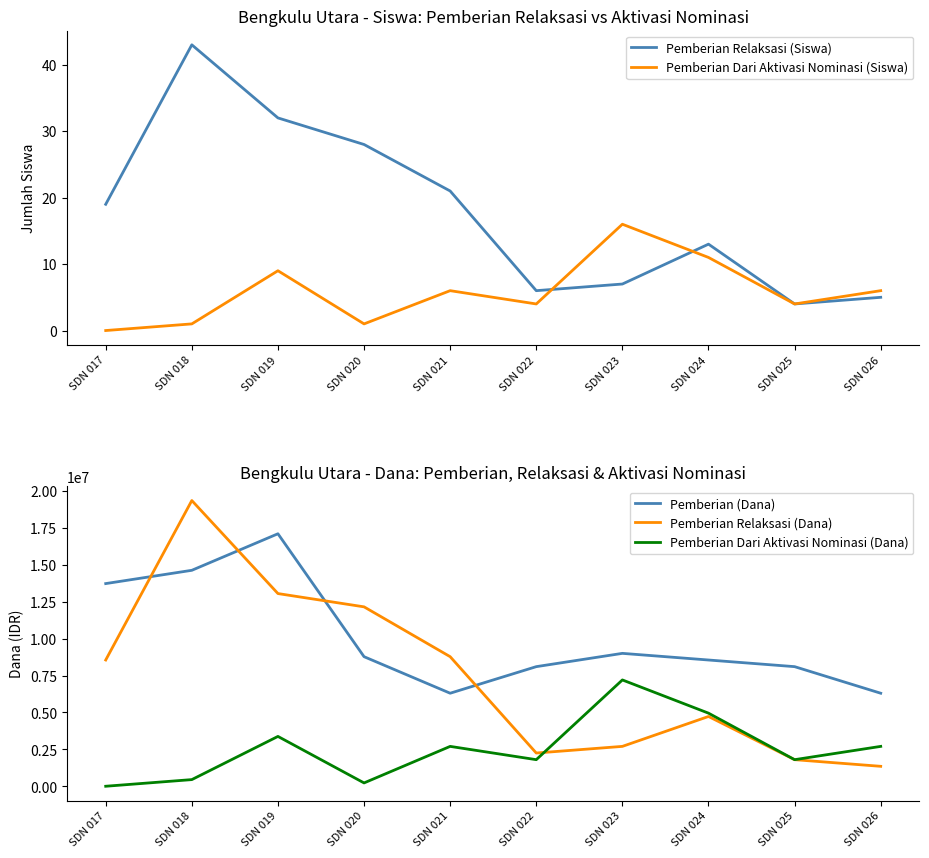

Rank the series by their maximum value, from lowest to highest.

Pemberian Dari Aktivasi Nominasi (Siswa), Pemberian Relaksasi (Siswa), Pemberian Dari Aktivasi Nominasi (Dana), Pemberian (Dana), Pemberian Relaksasi (Dana)